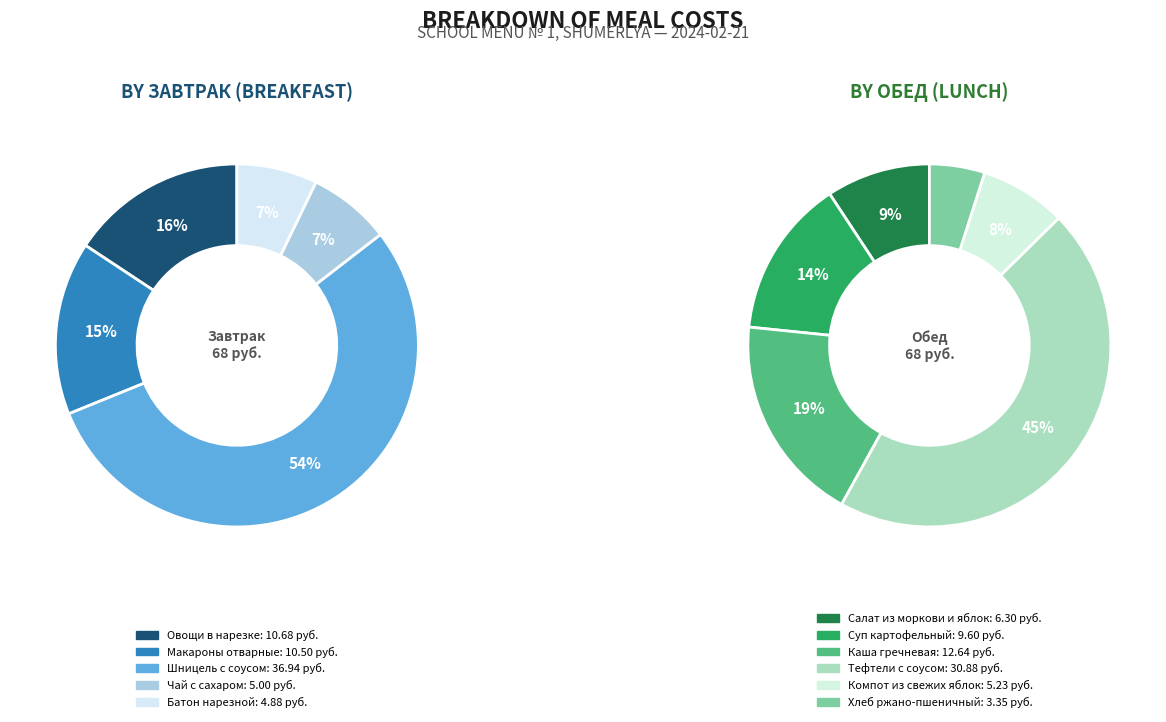

Is it true that Суп картофельный с макаронными изделиями is 1% of the pie?

False